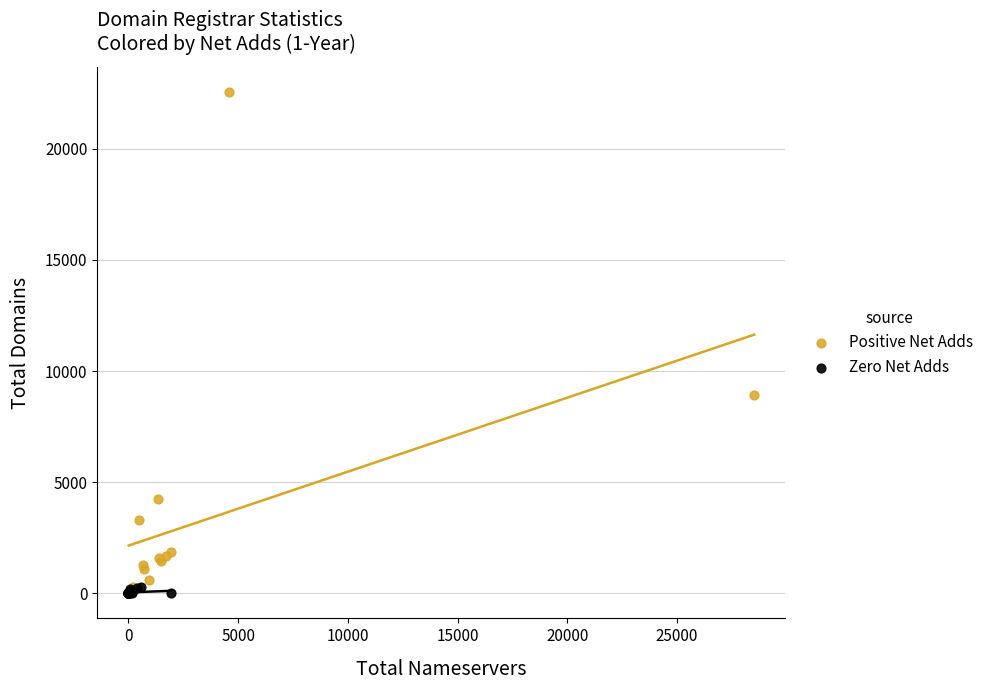

What are all the series names shown in the legend?

Positive Net Adds, Zero Net Adds